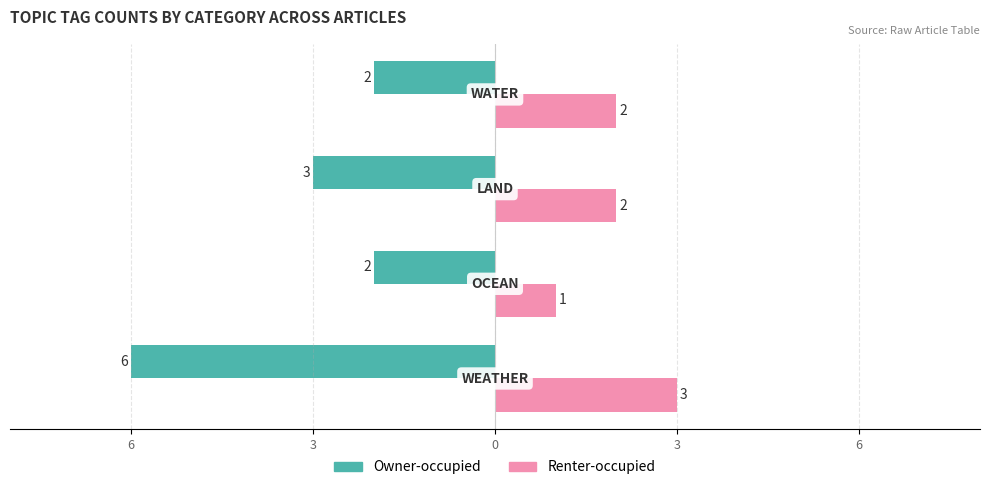

What is the minimum value for Renter-occupied?

1